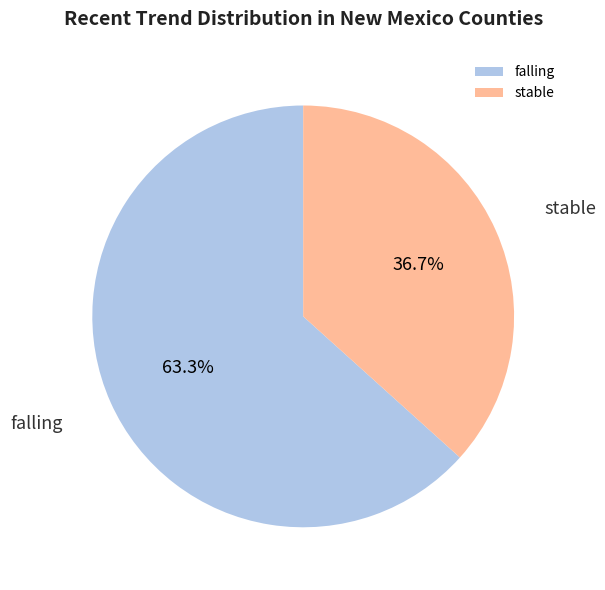

To the nearest percent, what is the difference between the largest and smallest slice percentages?

27%